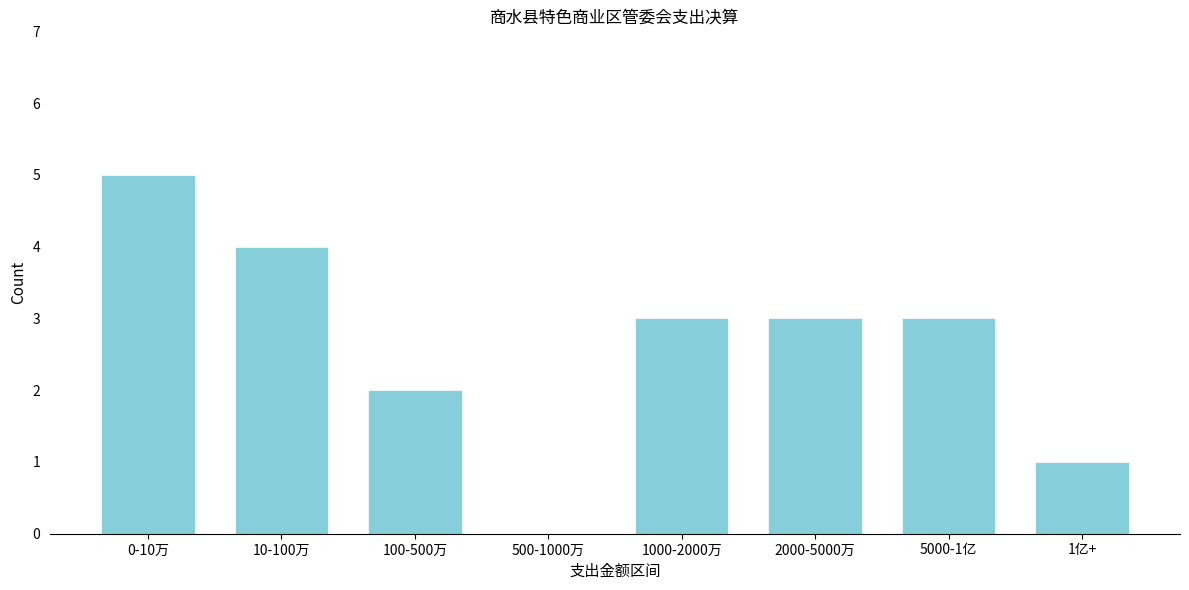

Reading left to right, list all the values displayed in this chart.

0-10万=5	10-100万=4	100-500万=2	500-1000万=0	1000-2000万=3	2000-5000万=3	5000-1亿=3	1亿+=1